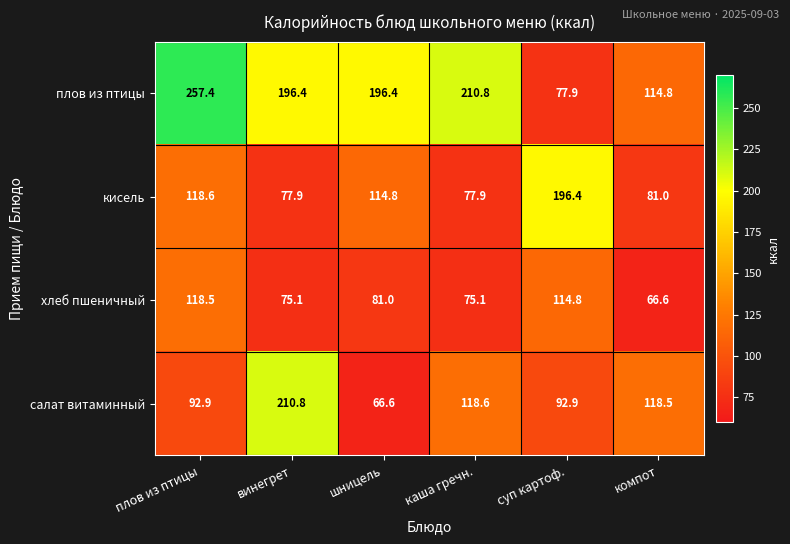

Which series has the largest total across all categories?

плов из птицы